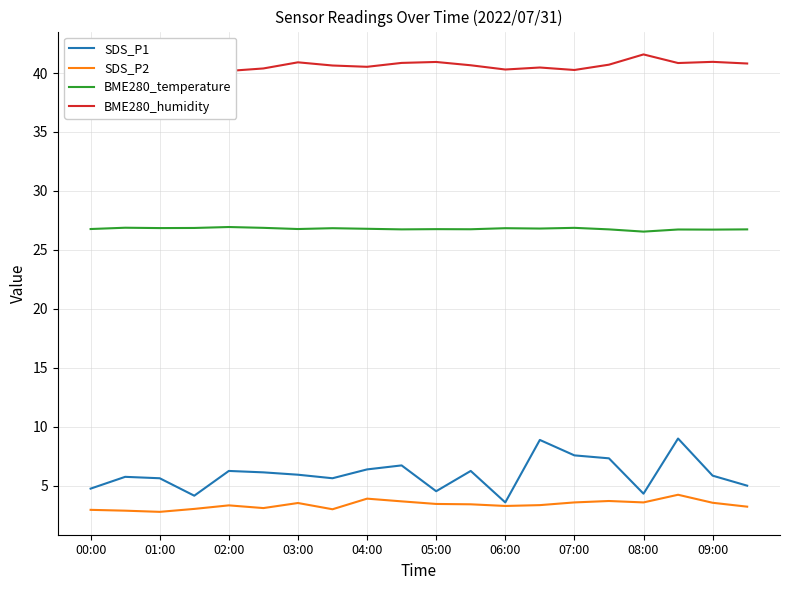

The value of SDS_P1 at 05:00 is 6.4. True or false?

False